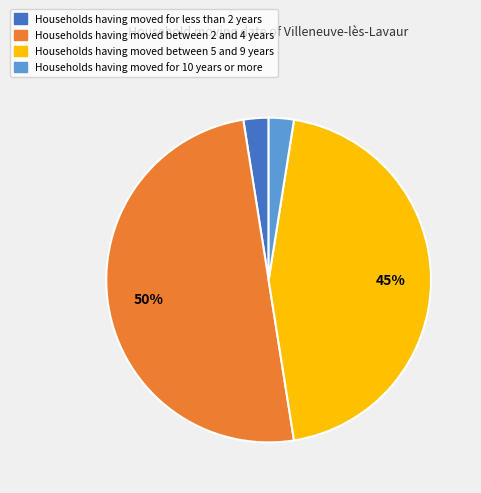

To the nearest percent, what is the average slice percentage?

25%